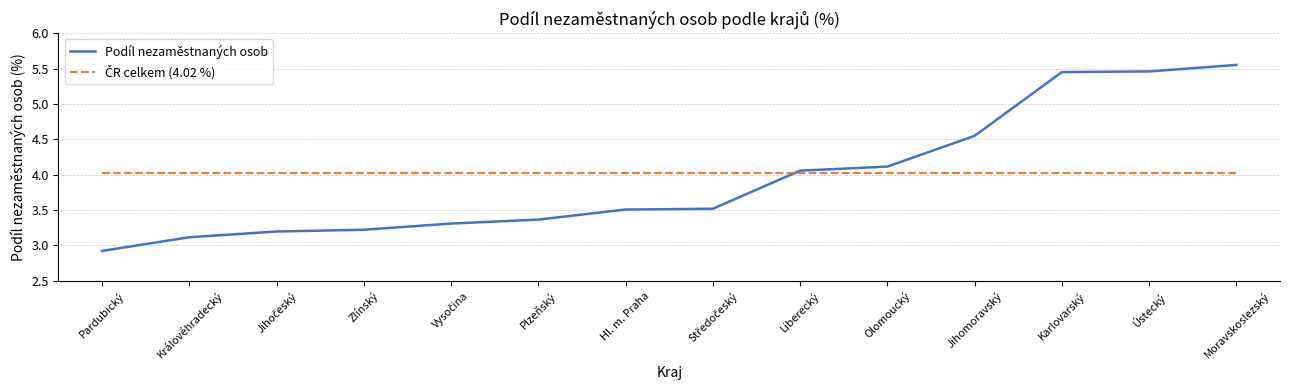

Which series has the largest range (max minus min)?

Podíl nezaměstnaných osob